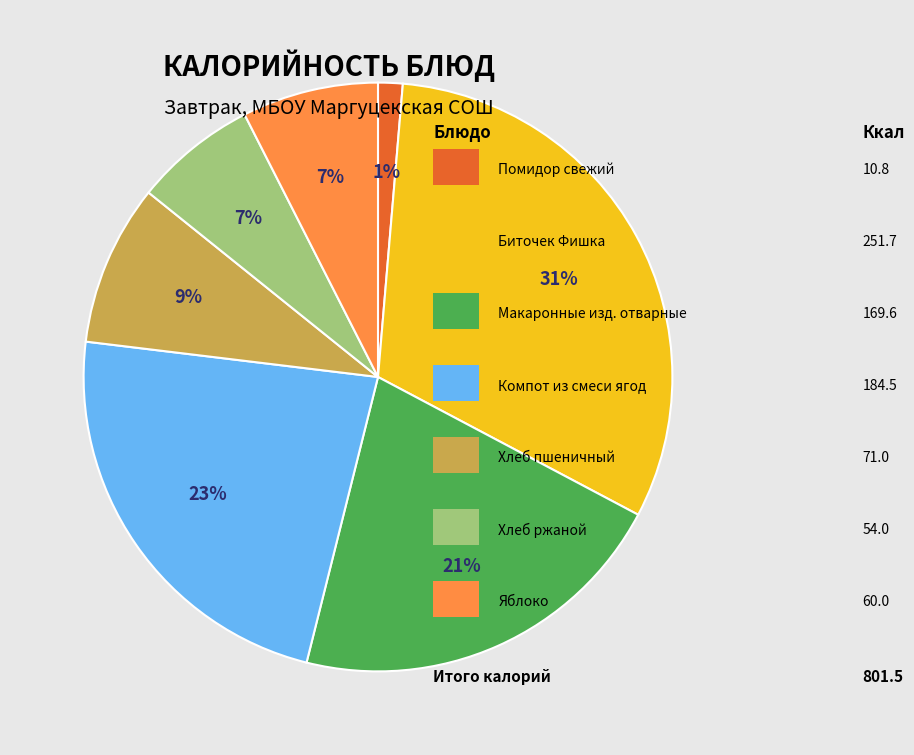

Is there a majority slice in this chart?

No